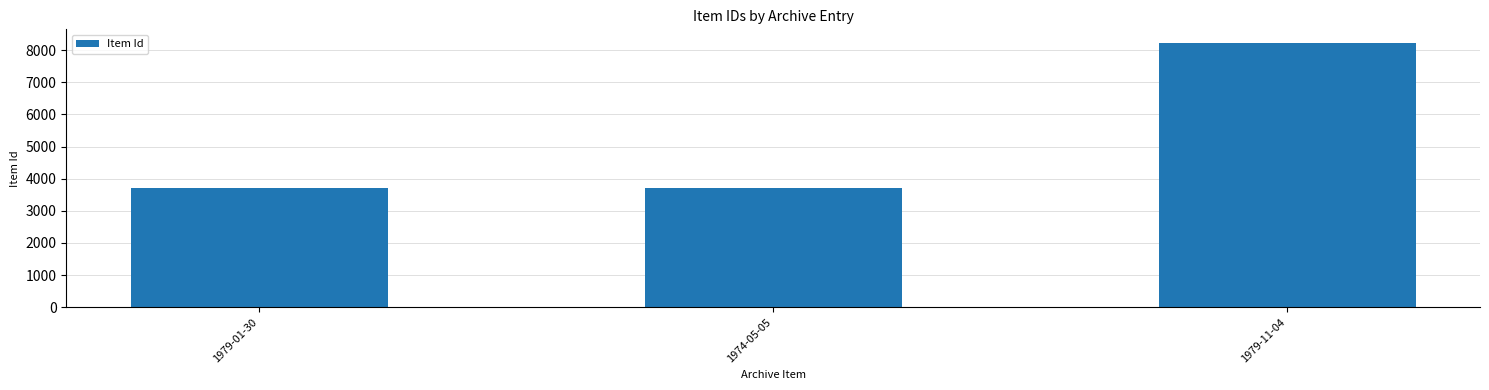

What is the average value?

5217